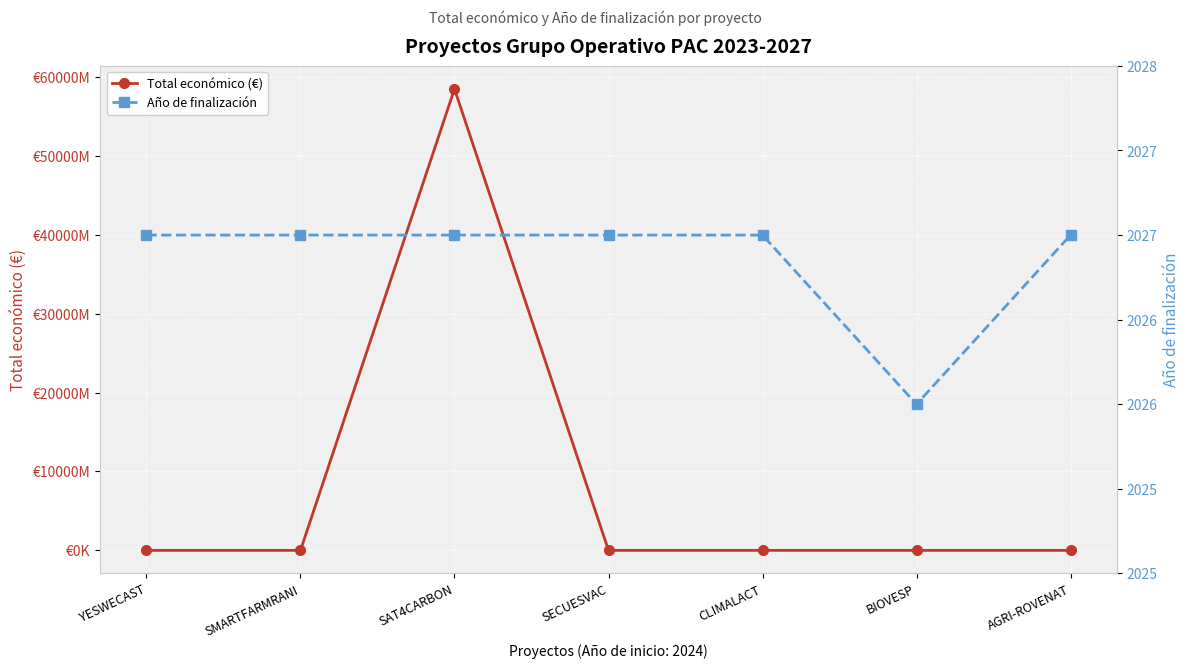

Which series changed the most between SECUESVAC and CLIMALACT?

Total económico (€)